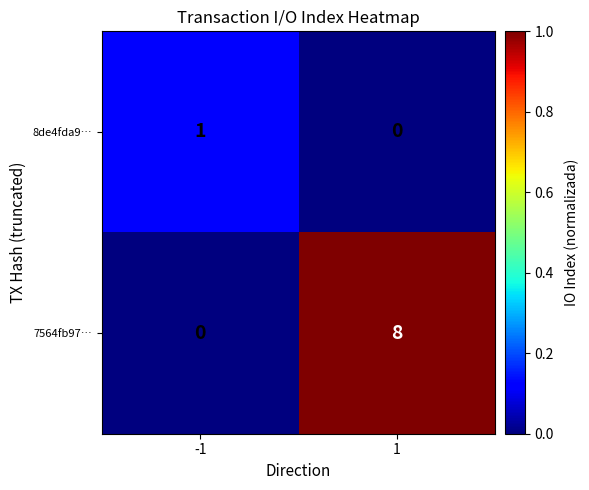

Reading left to right, extract all data points from this chart.

8de4fda9…: 1	0
7564fb97…: 0	8